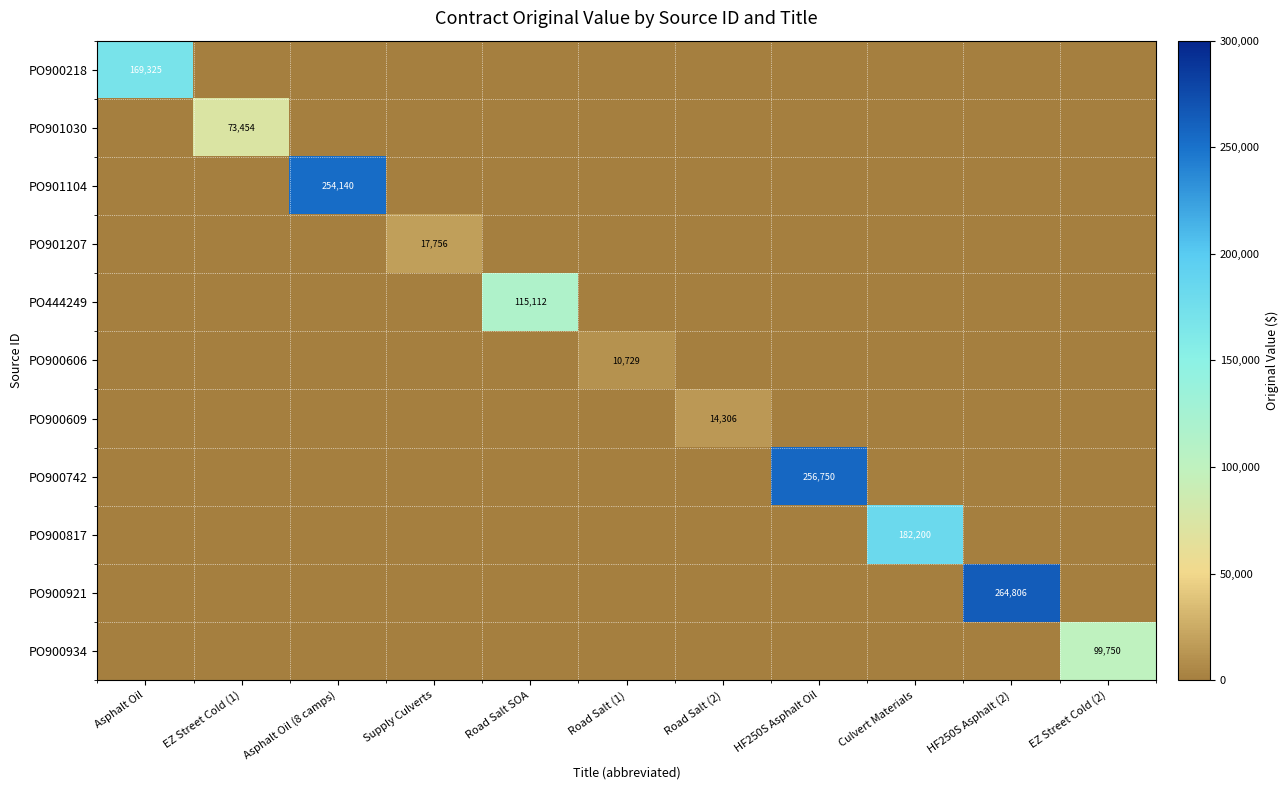

Is the value of PO901104 at Asphalt Oil (8 camps) greater than the value of PO900609 at Road Salt SOA?

Yes